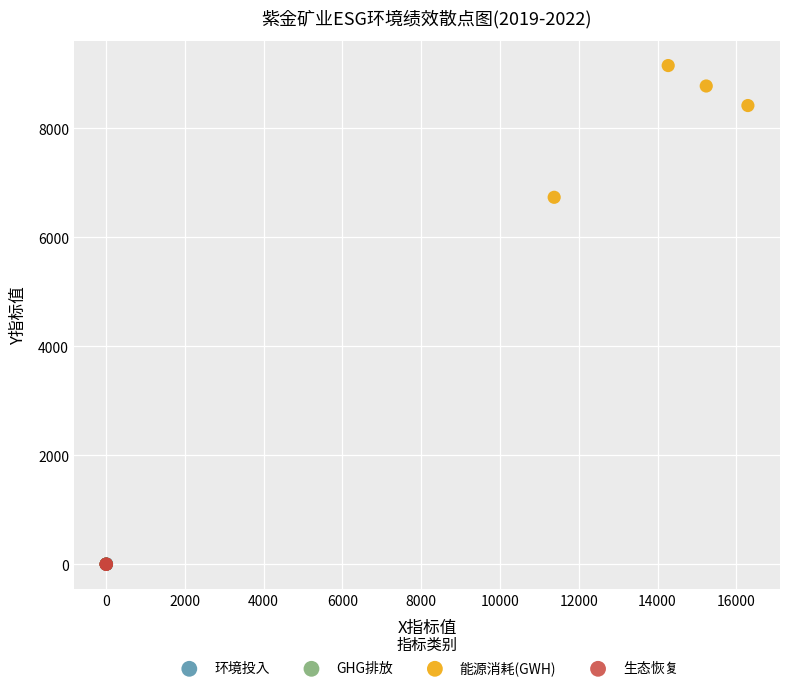

Which series has the widest spread of Y values?

能源消耗(GWH)